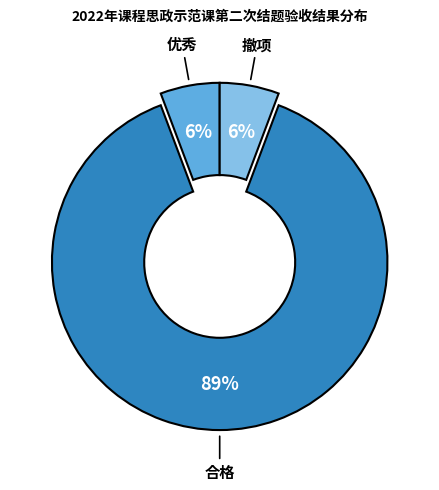

Is there a majority slice in this chart?

Yes